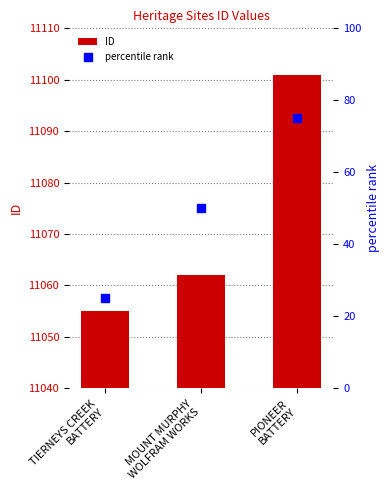

Which series contains the highest Y value?

ID